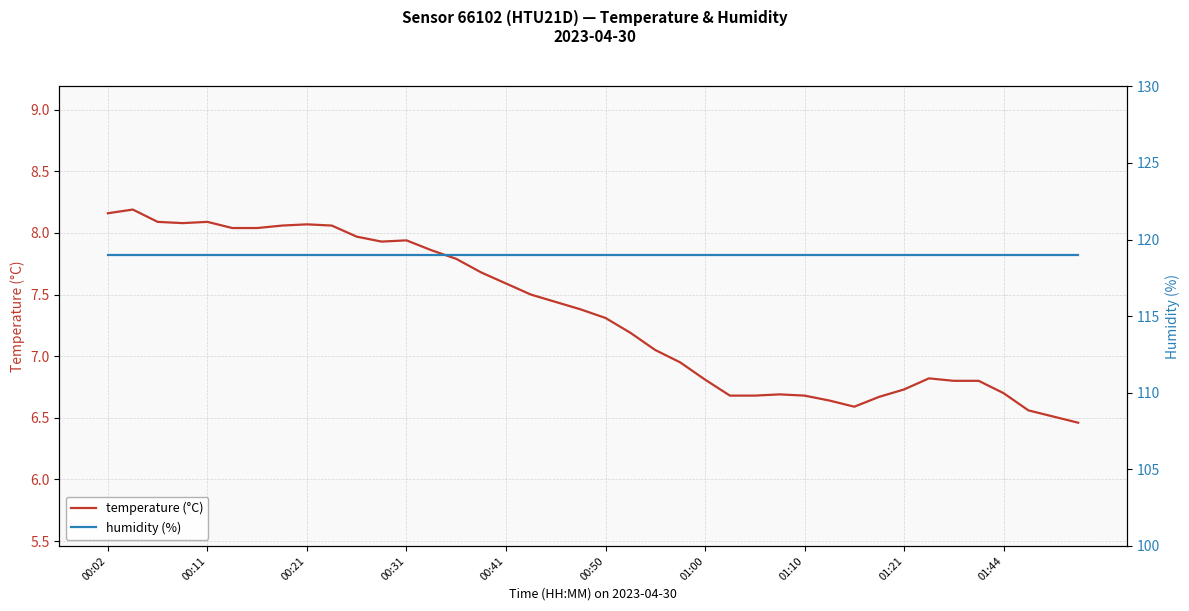

Which series has the widest spread of values?

temperature (°C)